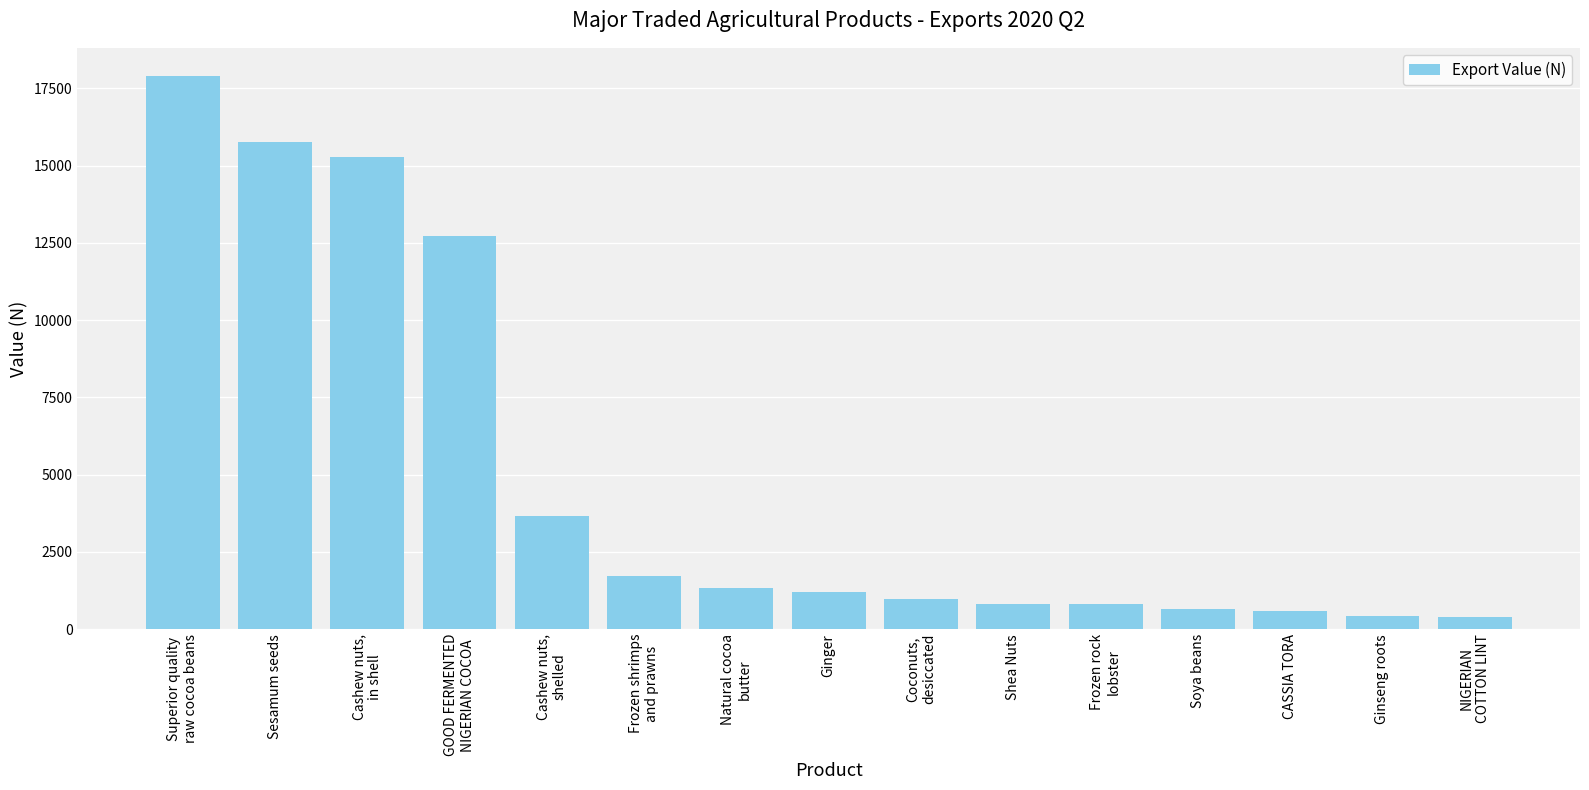

How many bars are there in total?

15